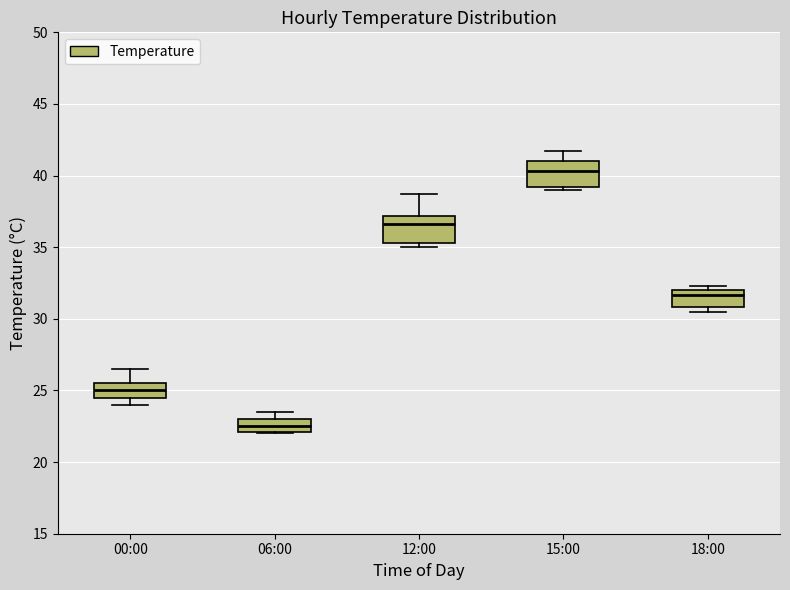

Reading left to right, transcribe this box plot: for each box, give where its median line is, the range the box spans, and where its two whiskers end, as read against the y-axis. The values are not printed on the chart, so give them approximately, as read against the axis.

00:00: median 25.0, box 24.5 to 25.5, whiskers 24.0 to 26.5
06:00: median 22.5, box 22.0 to 23.0, whiskers 22.0 to 23.5
12:00: median 36.5, box 35.5 to 37.0, whiskers 35.0 to 38.5
15:00: median 40.5, box 39.0 to 41.0, whiskers 39.0 (just below the box's lower edge) to 41.5
18:00: median 31.5, box 31.0 to 32.0, whiskers 30.5 to 32.5